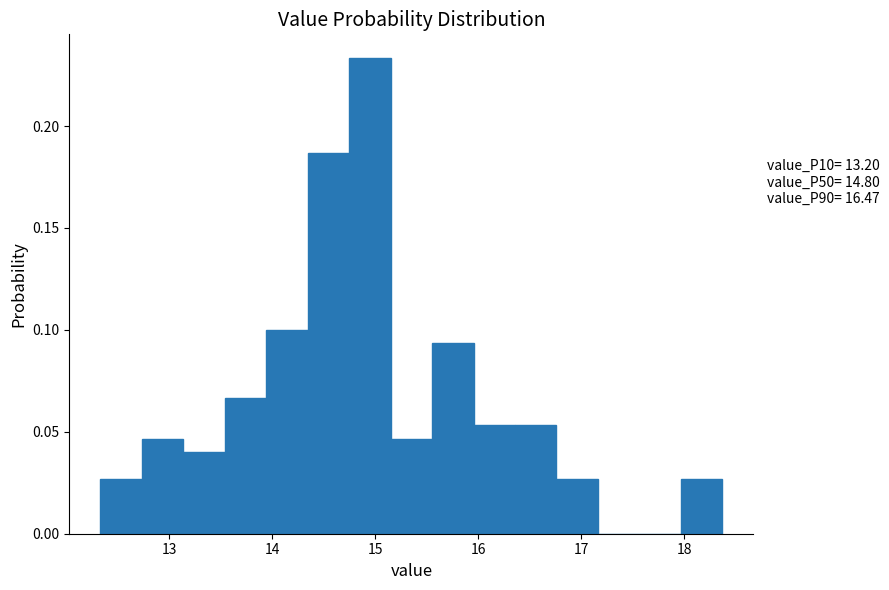

Which range on the x-axis has the tallest bar?

14.7 to 15.1